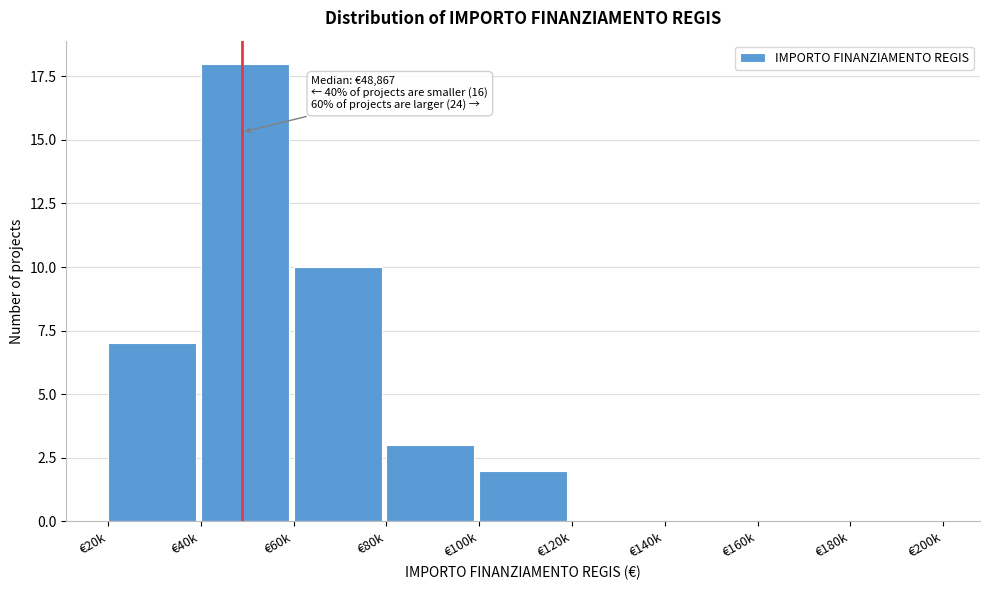

Reading left to right, what are all the values shown in this chart?

€20k=7	€40k=18	€60k=10	€80k=3	€100k=2	€120k=0	€140k=0	€160k=0	€180k=0